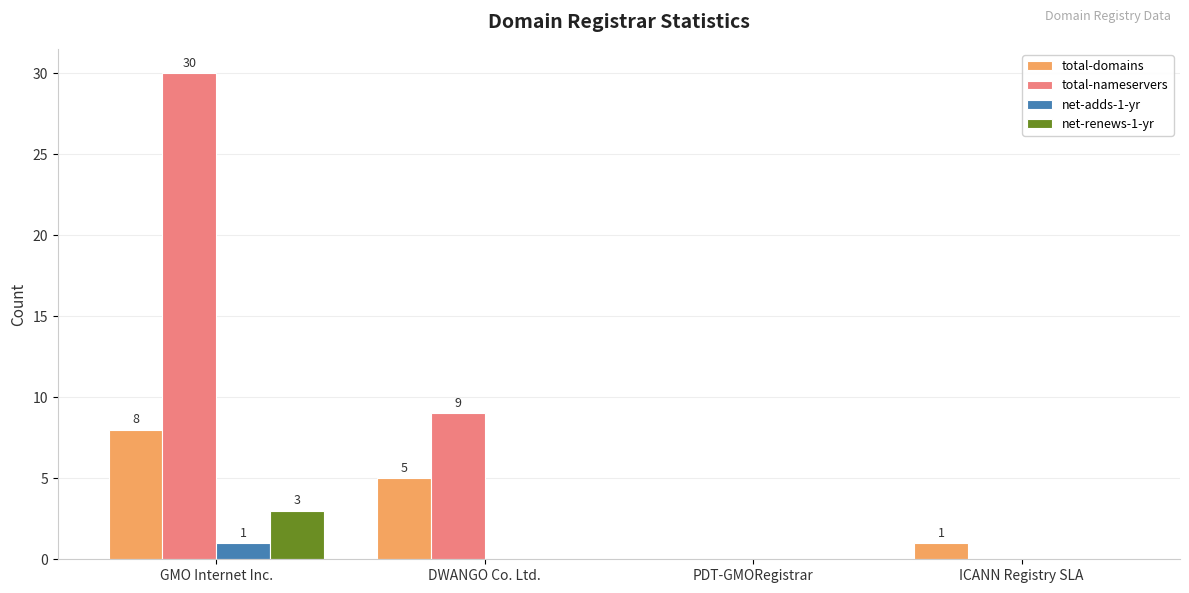

What is the greatest value displayed?

30